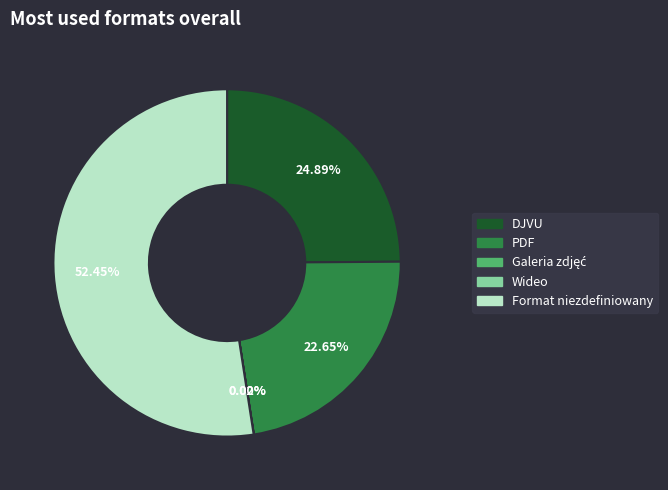

What is the largest slice in the pie chart?

Format niezdefiniowany